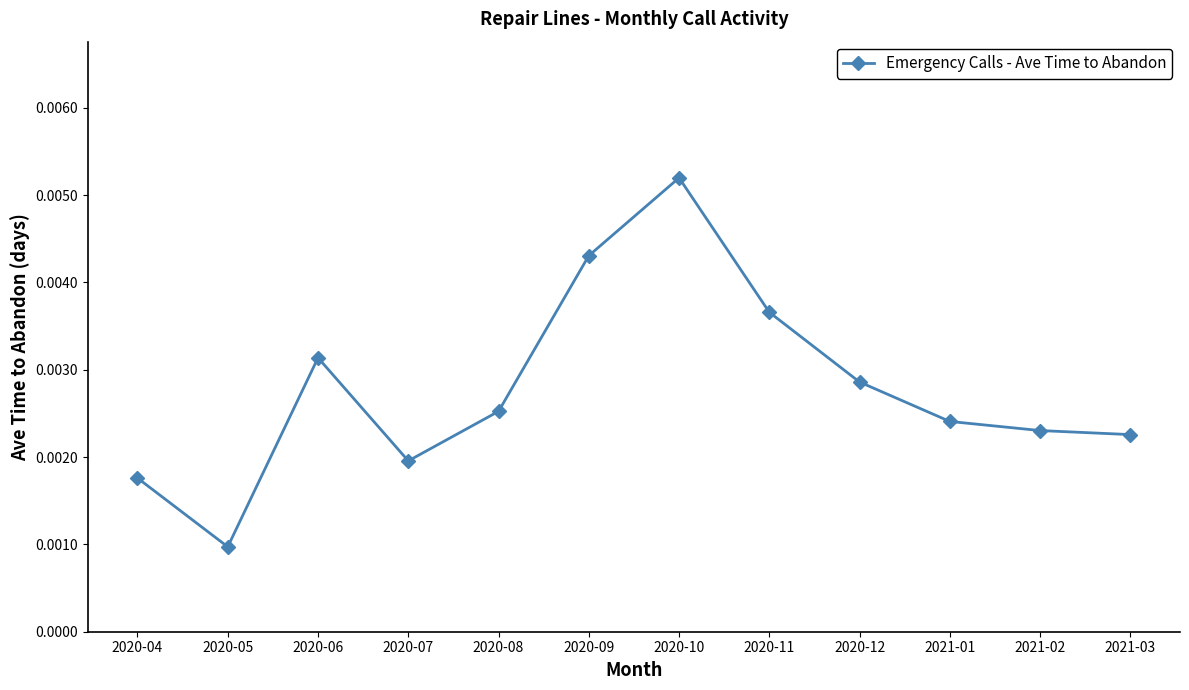

Between 2020-12 and 2020-11, which is larger?

2020-11